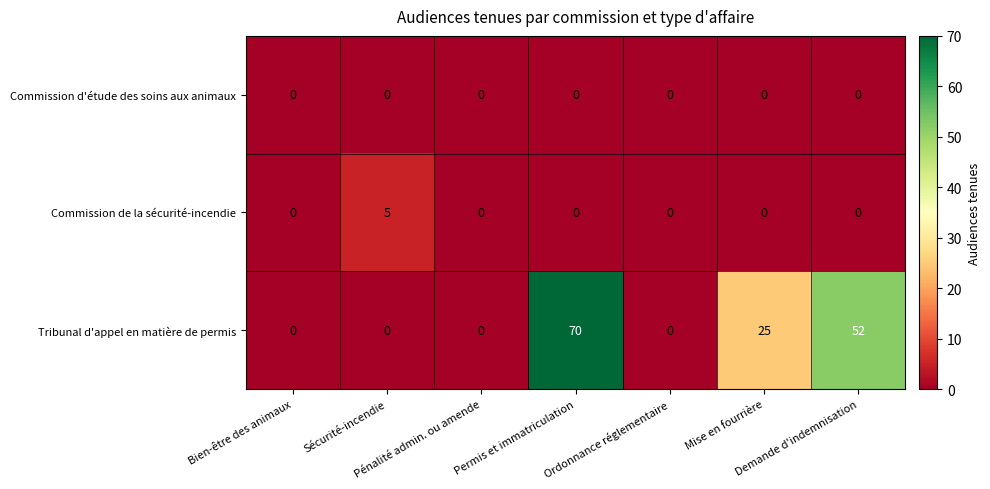

At how many categories does at least one series exceed 9?

3